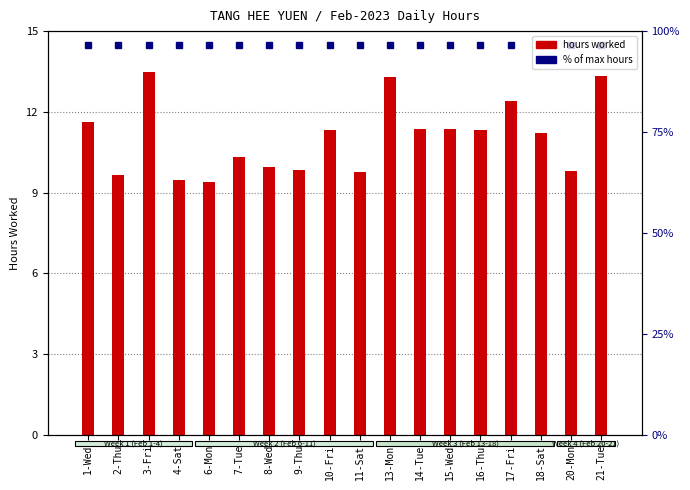

At which label is the value closest to 11?

18-Sat